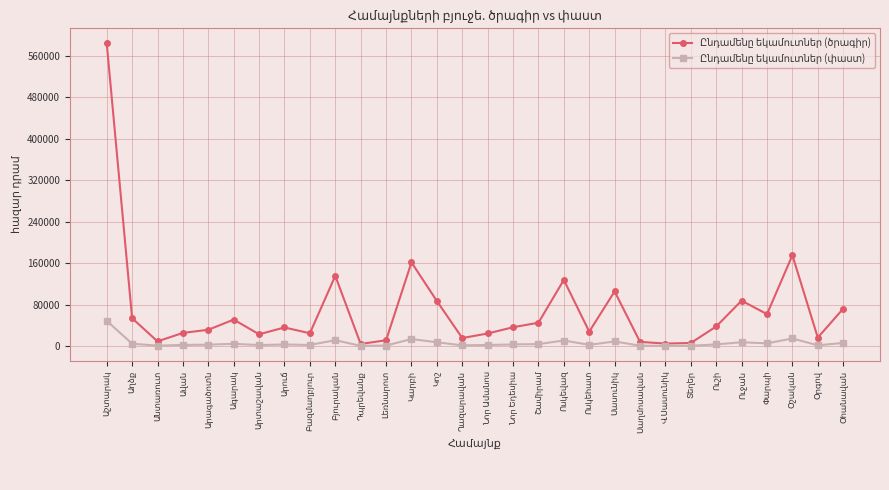

Which has a higher value, Արուճ or Օշական?

Օշական